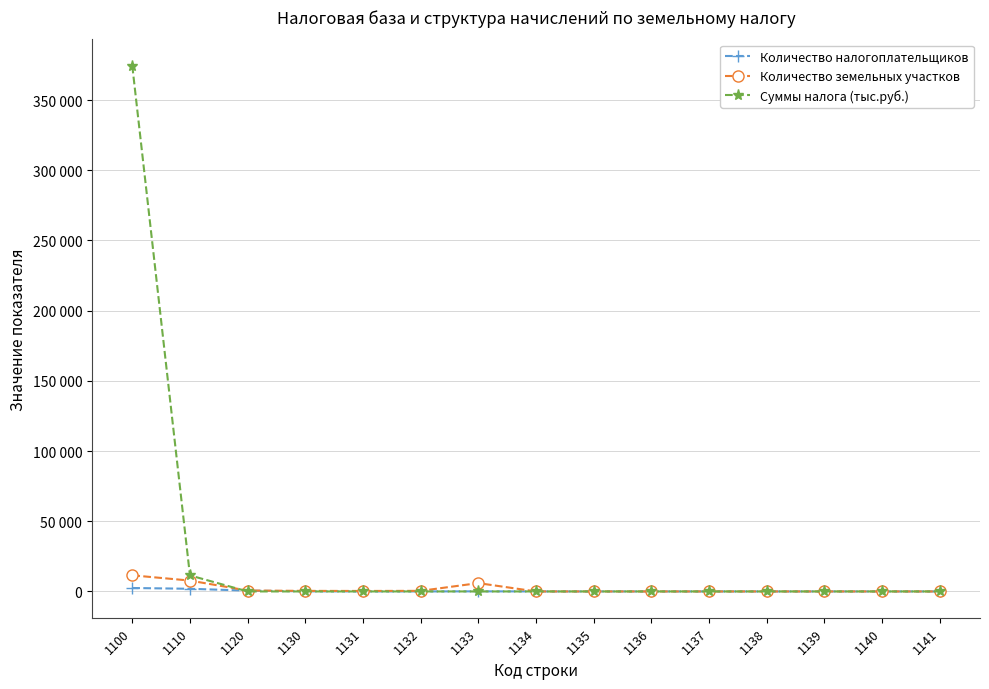

Rank the series at 1130 from highest to lowest value.

Количество земельных участков, Количество налогоплательщиков, Суммы налога (тыс.руб.)